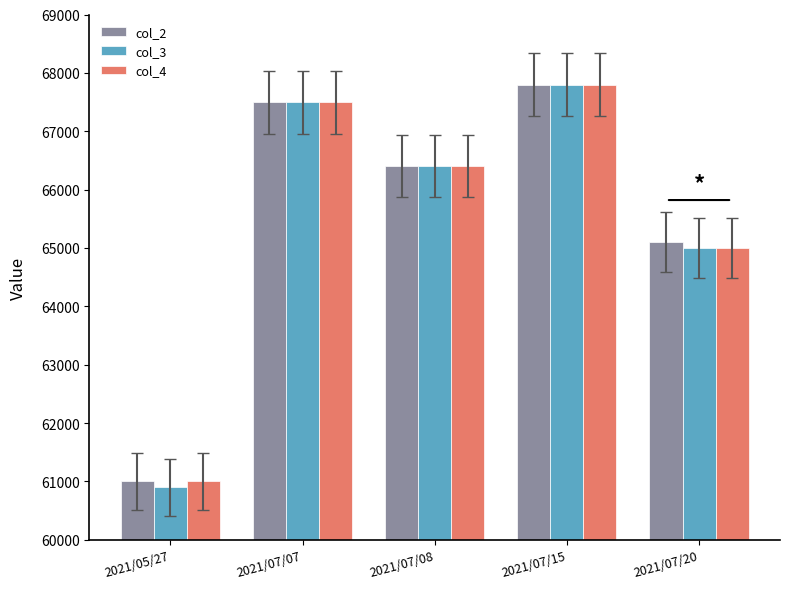

Are the bars horizontal?

No